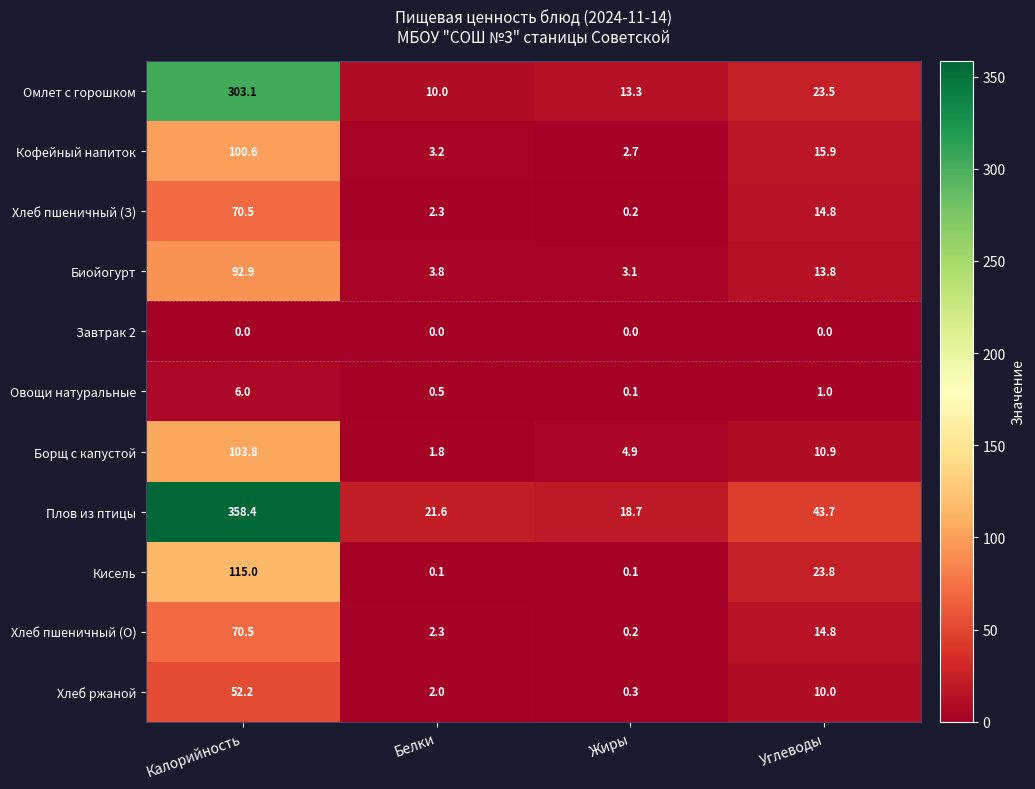

What is the total value across all series at Белки?

47.6